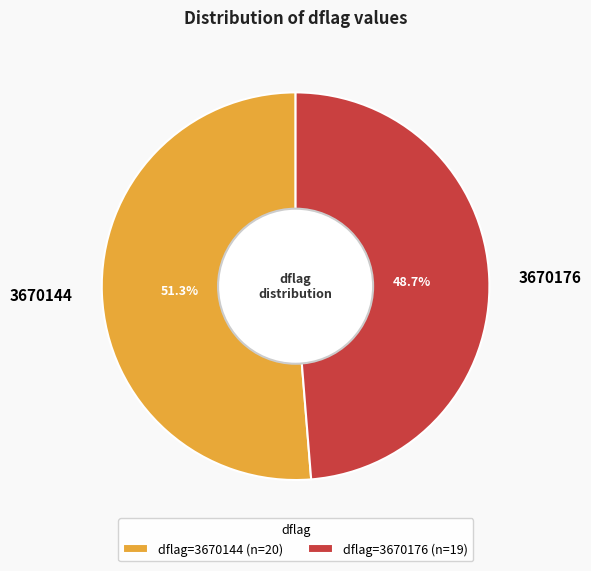

How many segments does this pie chart have?

2